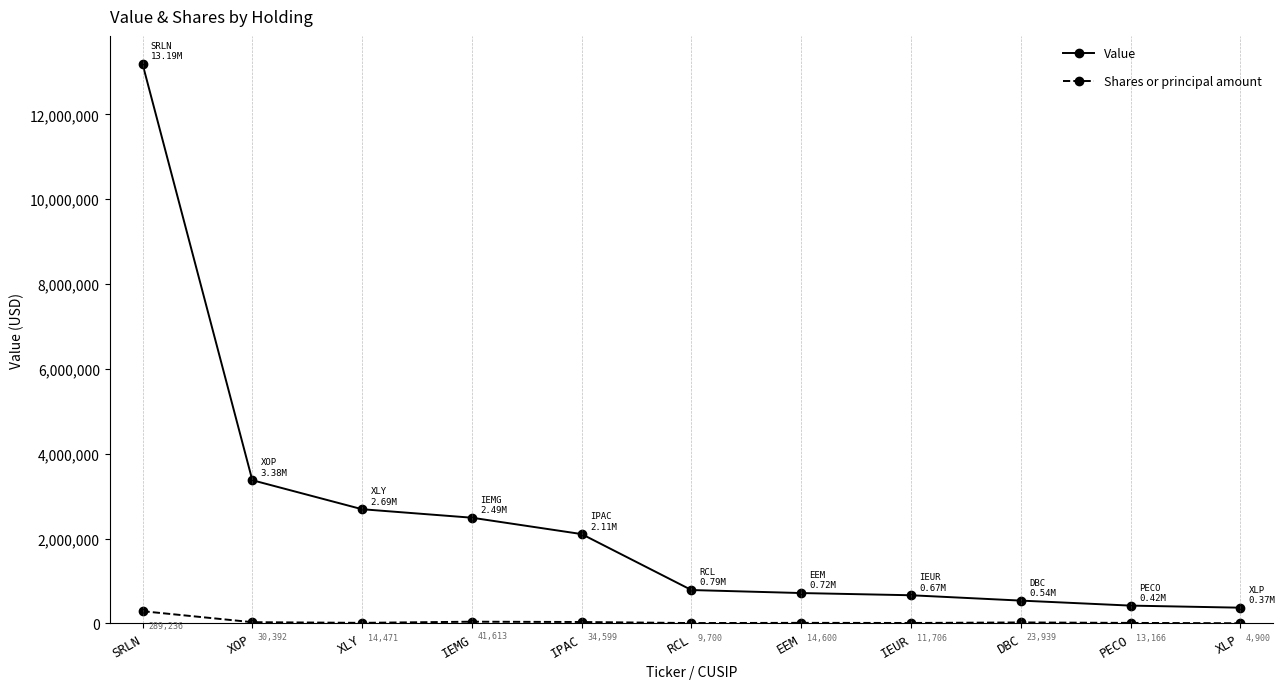

What is the difference between the Value values at IPAC and DBC?

1568000